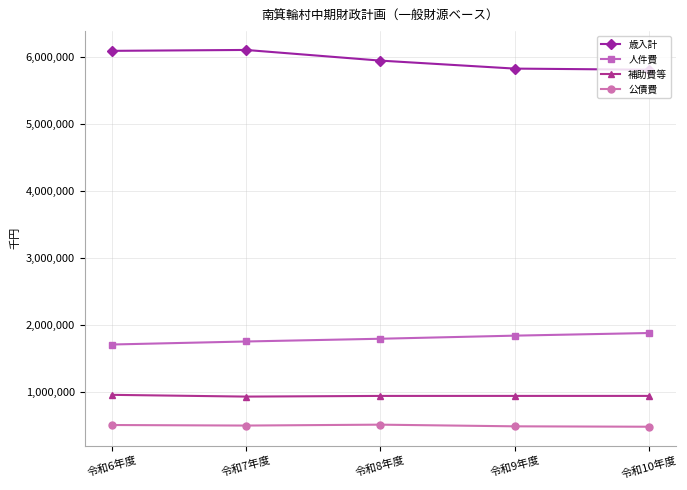

At how many categories does at least one series exceed 1832075?

5